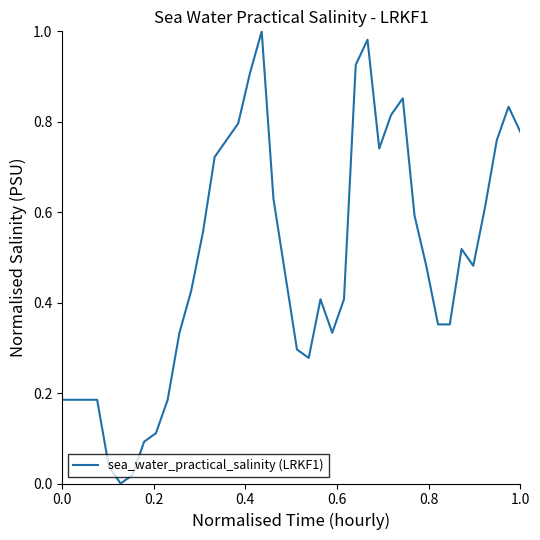

True or false: the data has more than 2 interior local peaks.

True